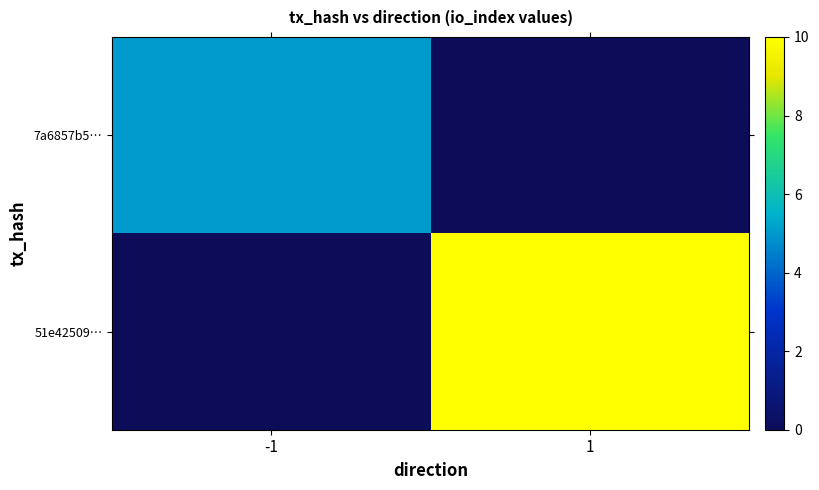

Reading left to right, transcribe all the data shown in this chart.

7a6857b5…: -1=5	1=0
51e42509…: -1=0	1=10